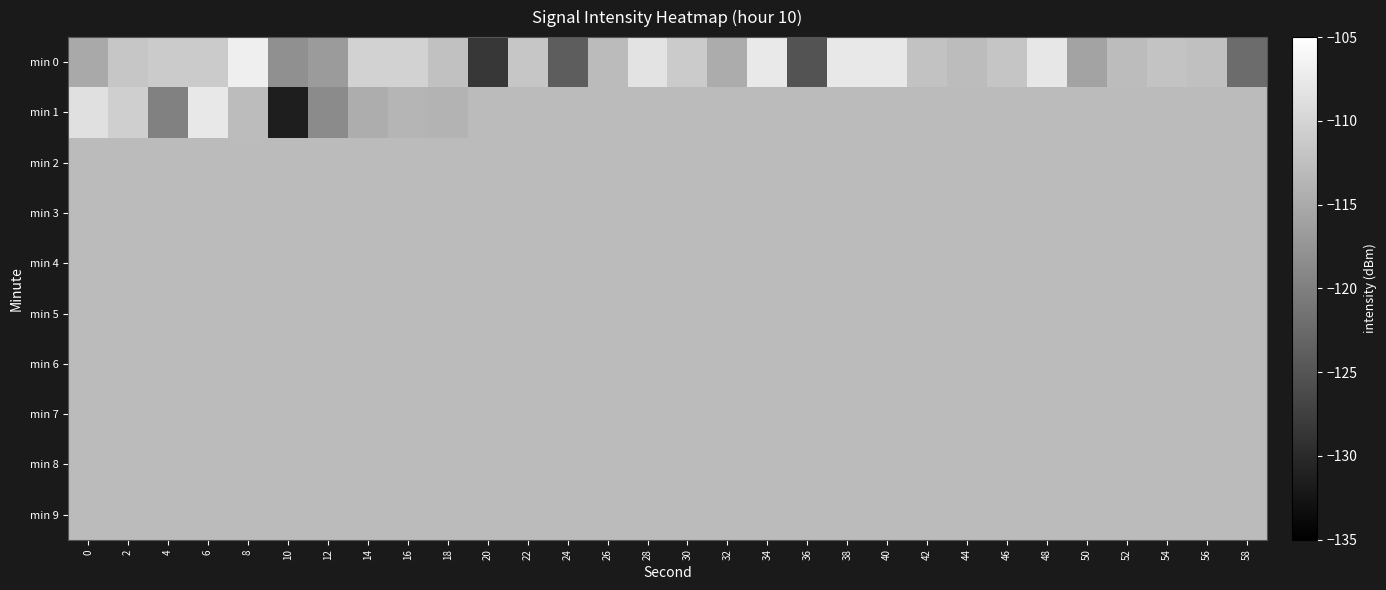

What is the difference between the highest and lowest values at 40?

5.2